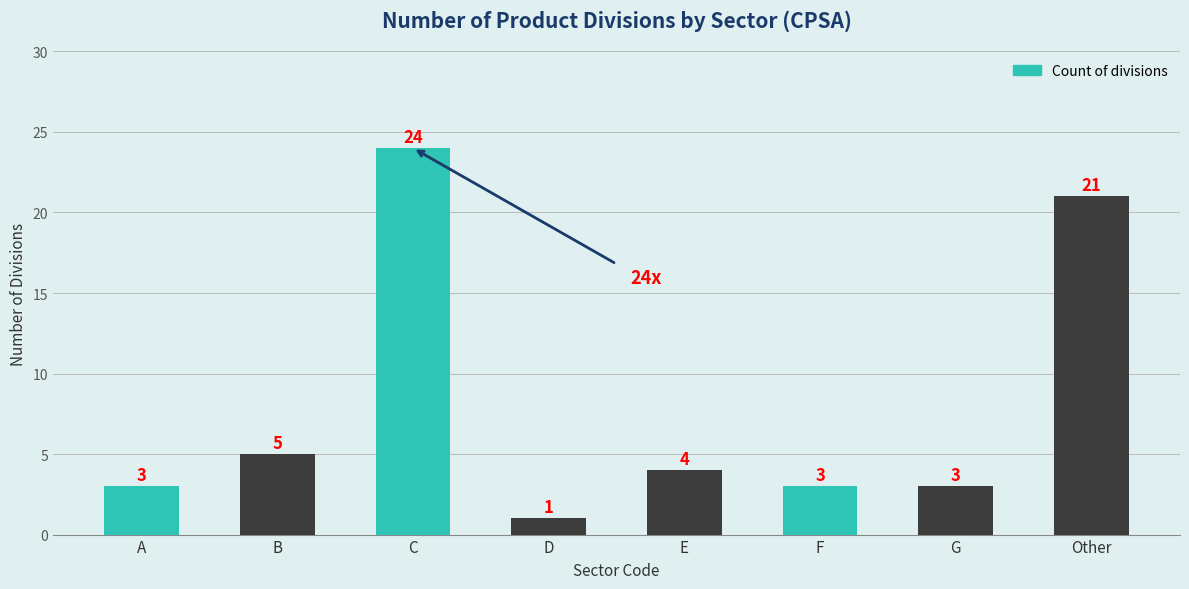

Reading left to right, transcribe all the data shown in this chart.

A=3	B=5	C=24	D=1	E=4	F=3	G=3	Other=21